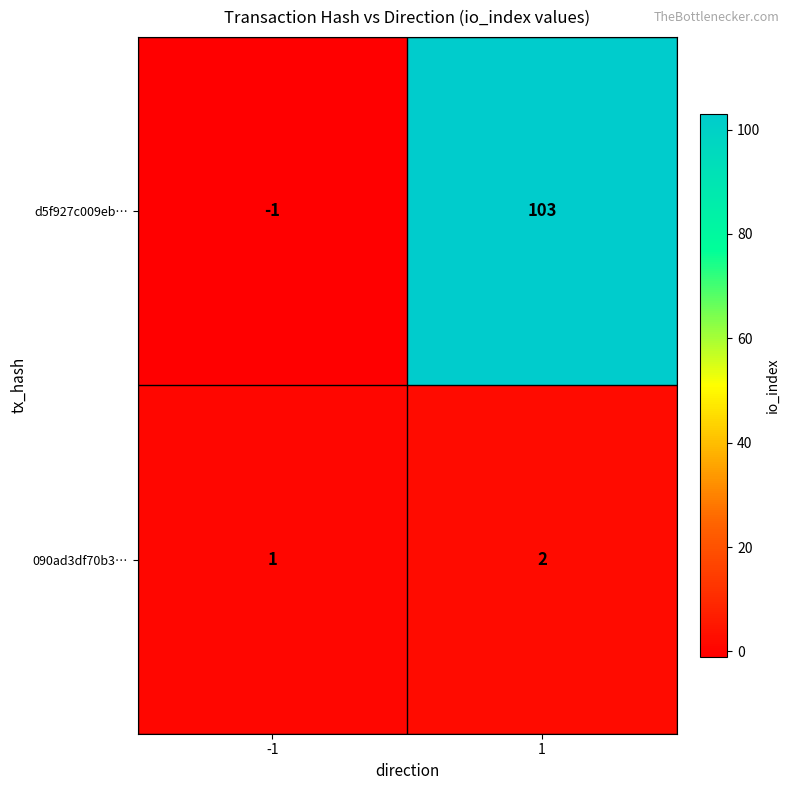

How many series are shown in this chart?

2